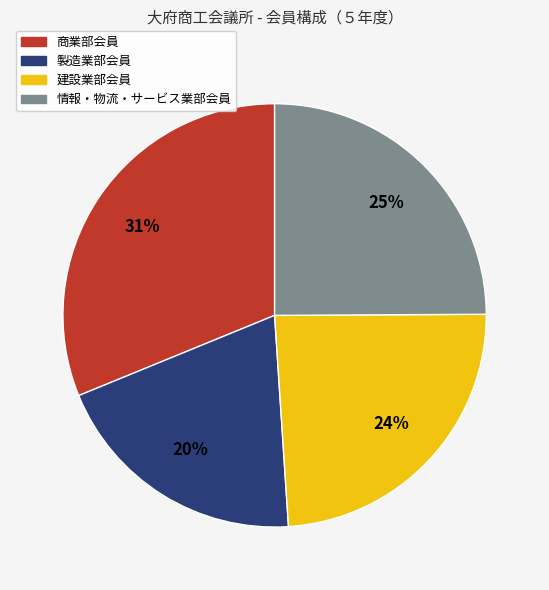

Combined, what portion of the pie is 商業部会員 and 製造業部会員?

51.0%